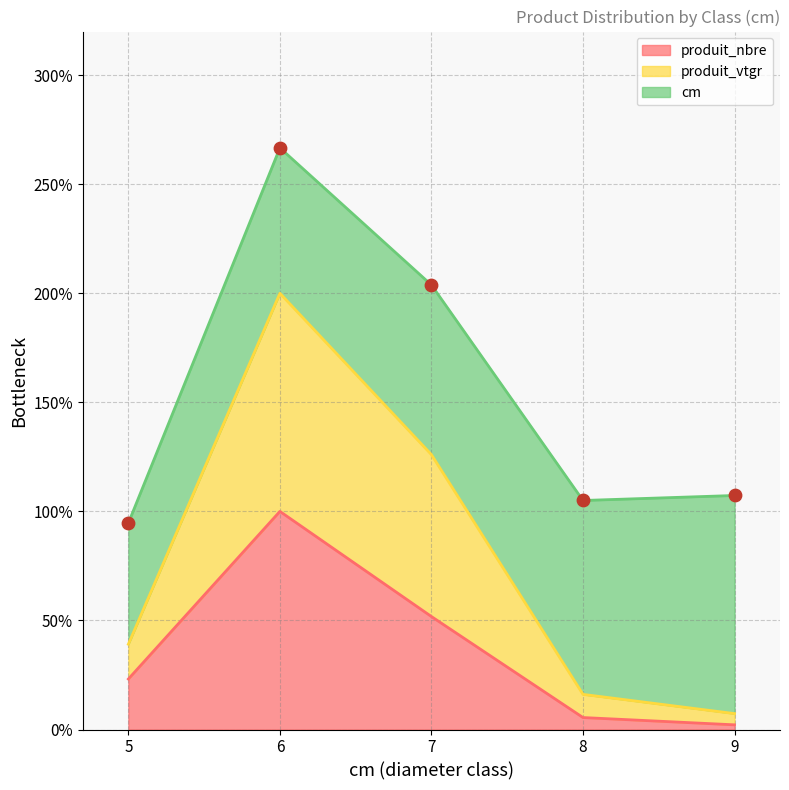

The value of produit_nbre at 7 is 22.9. True or false?

False